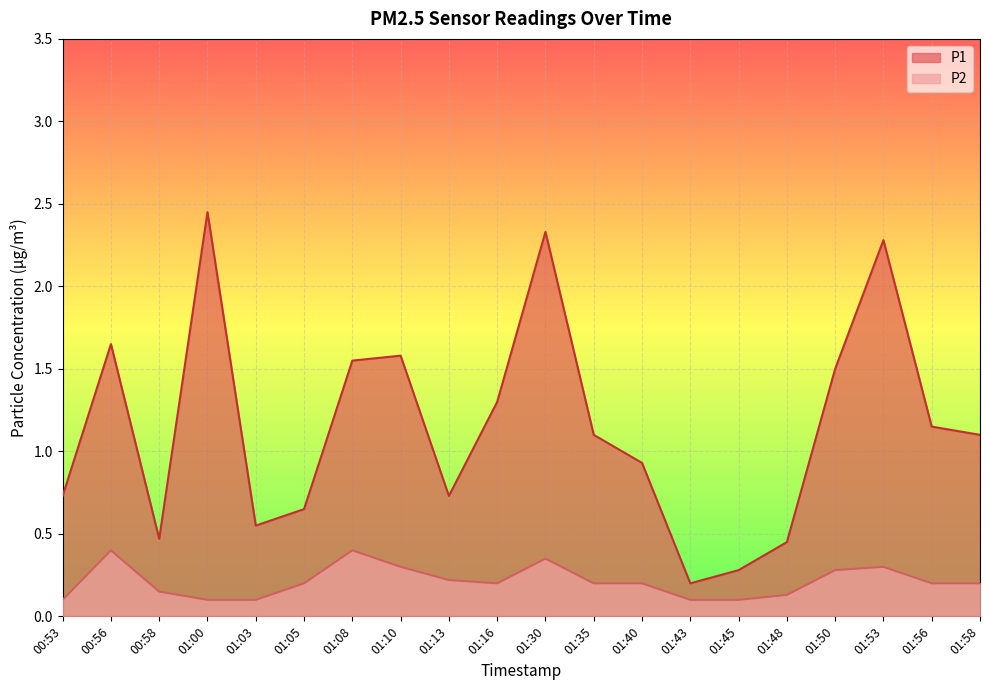

What position from the left is 00:58?

3